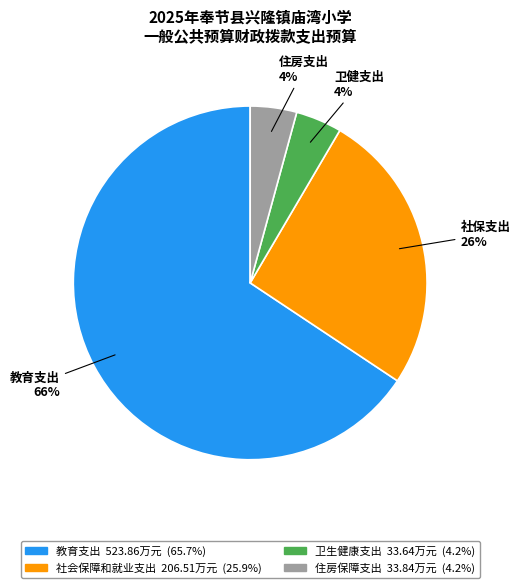

Does any single category account for the majority?

Yes